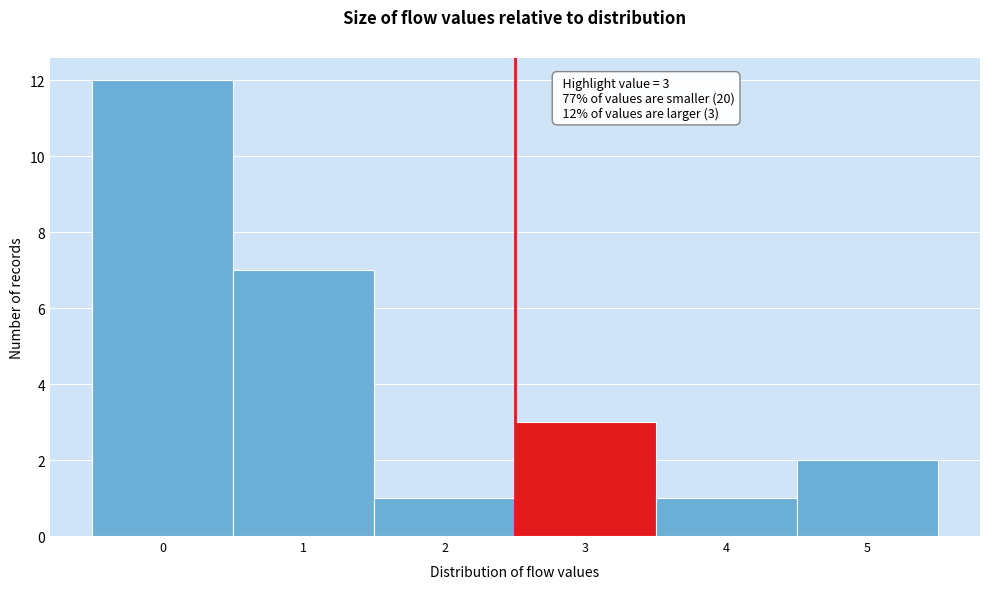

Reading right to left, extract all data points from this chart.

2	1	3	1	7	12